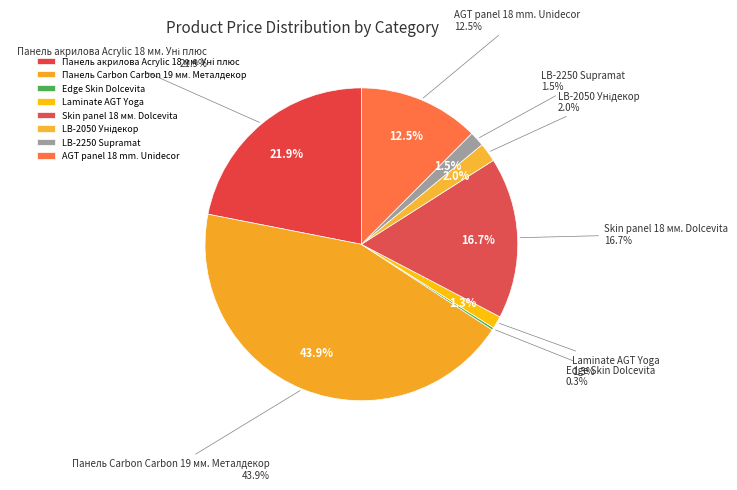

How many segments does this pie chart have?

8